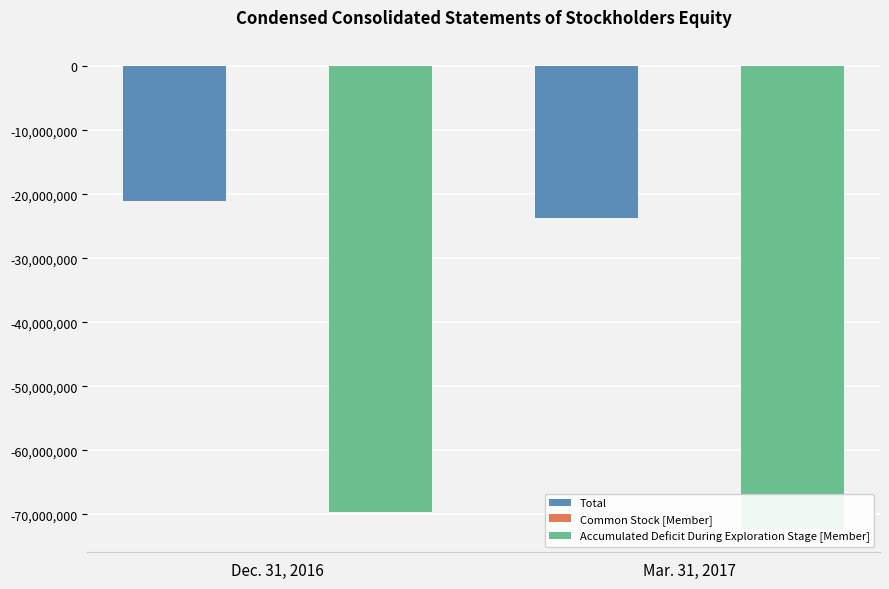

What are all the series names shown in the legend?

Total, Common Stock [Member], Accumulated Deficit During Exploration Stage [Member]